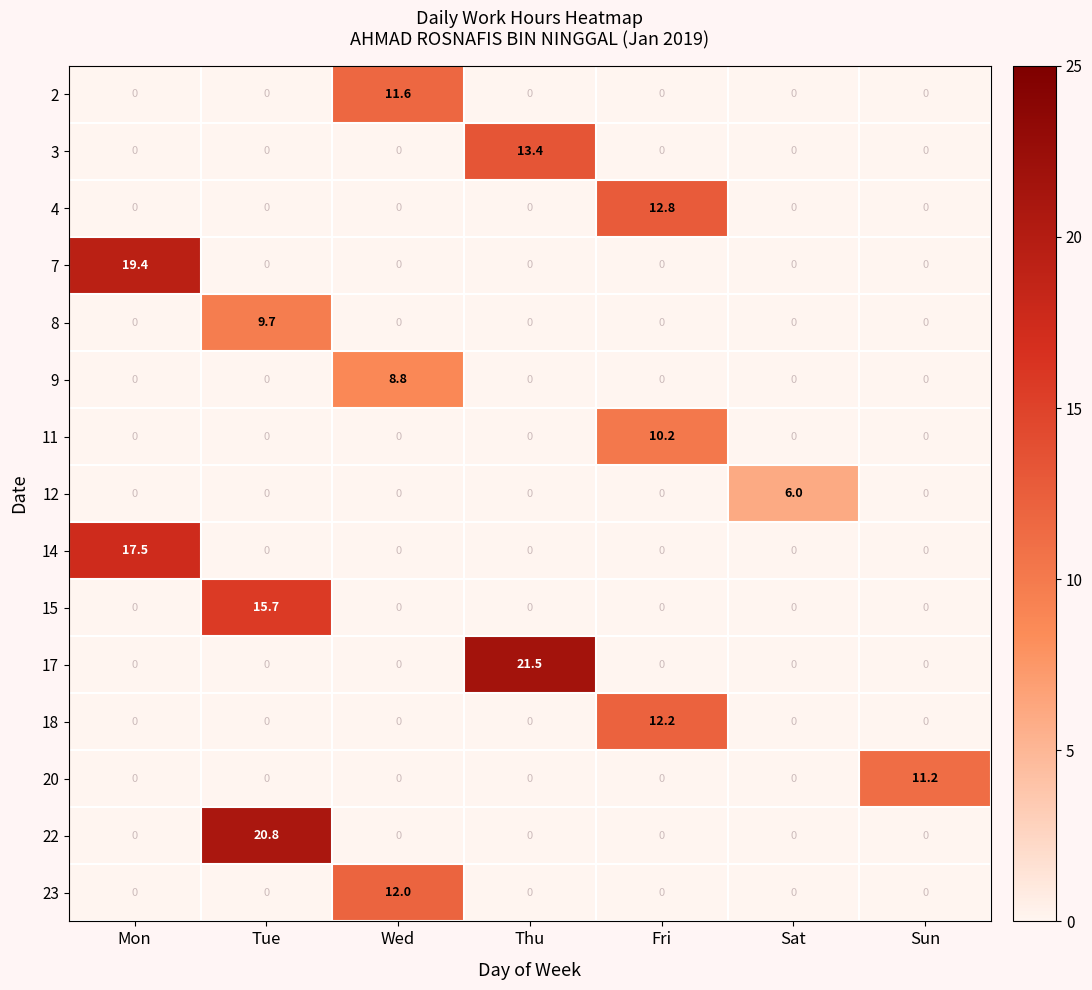

Is it true that 23 equals 12.0 at Wed?

True